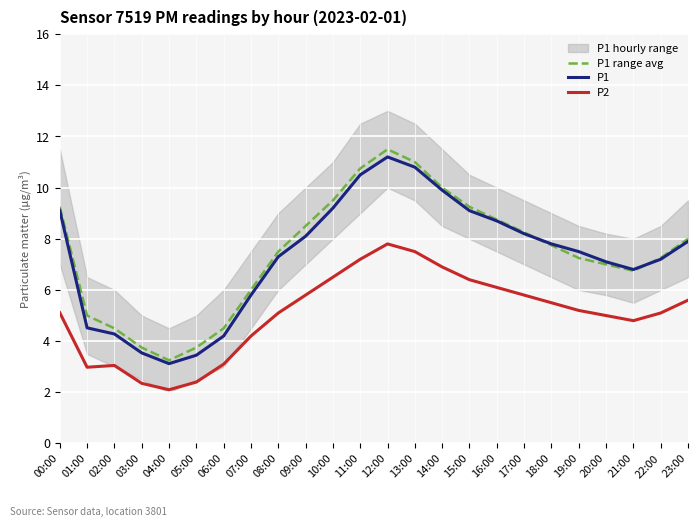

What is the label of the 10th point from the right?

14:00